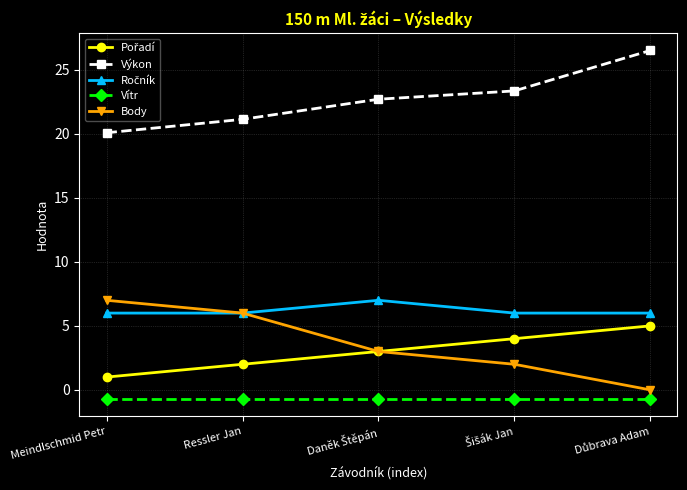

True or false: Vítr and Výkon intersect in this chart.

False